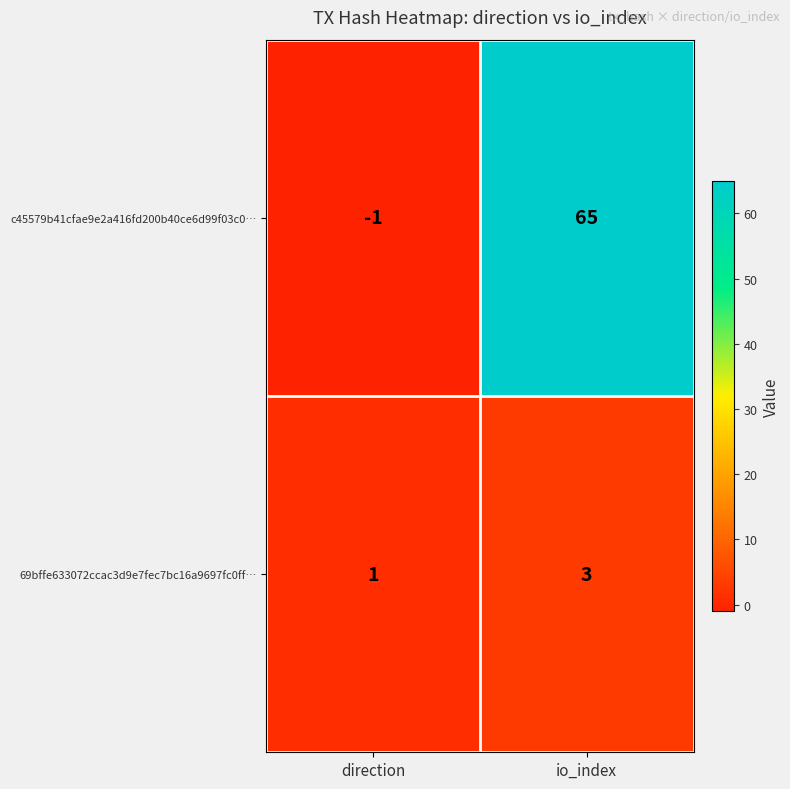

Is it true that 69bffe633072ccac3d9e7fec7bc16a9697fc0ff… equals 5 at io_index?

False